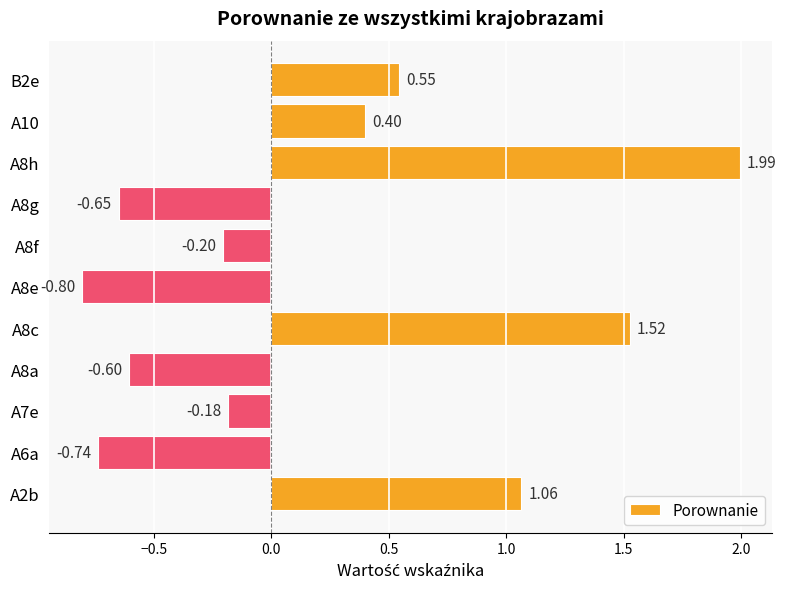

Rank the categories by value from highest to lowest.

A8h, A8c, A2b, B2e, A10, A7e, A8f, A8a, A8g, A6a, A8e